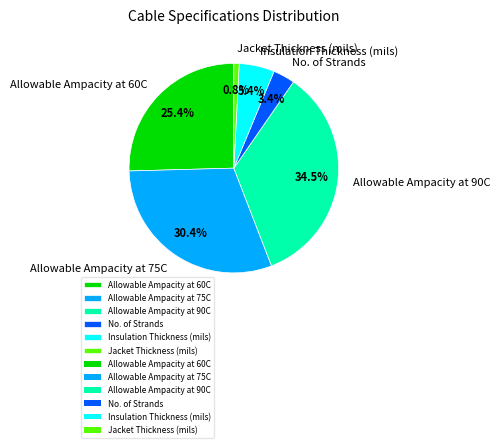

Does any single category account for the majority?

No